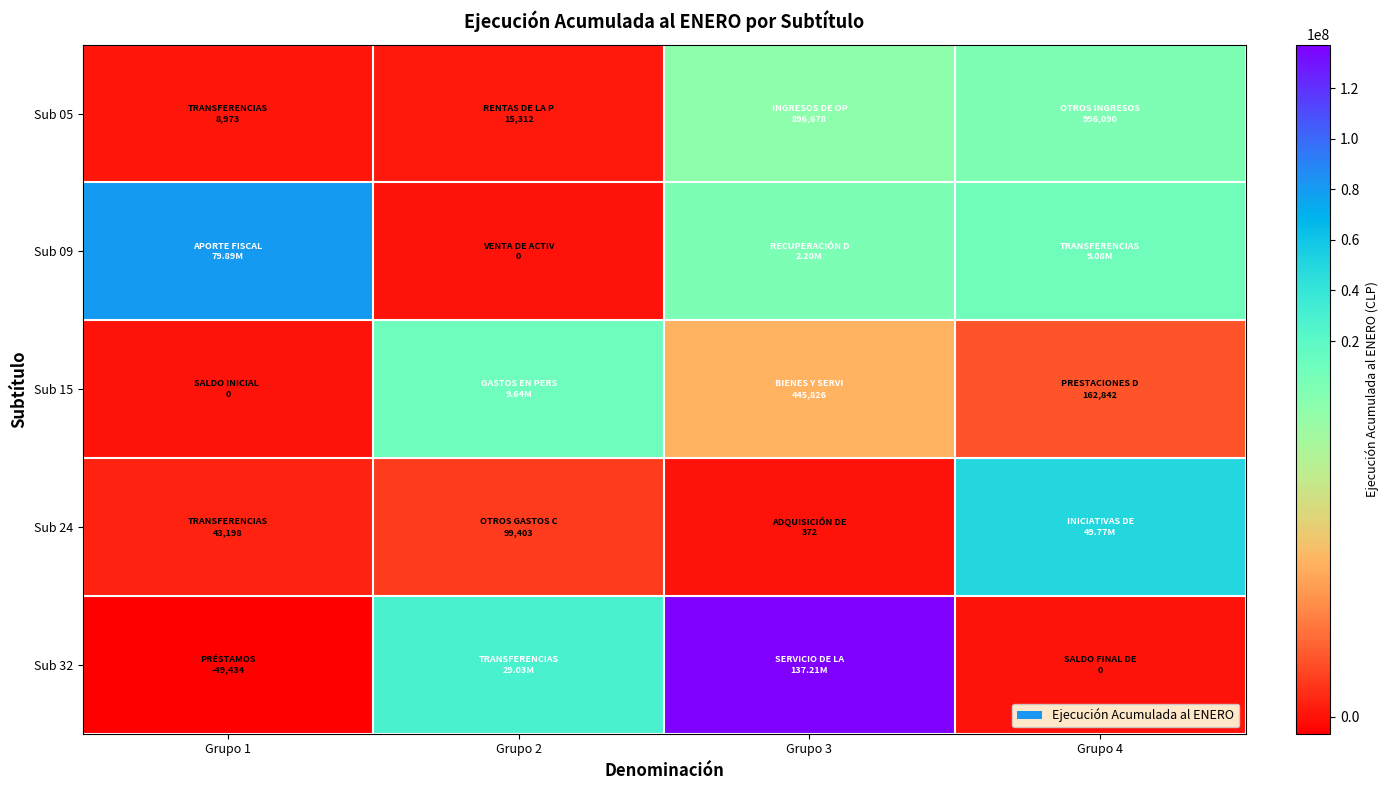

Which has a higher value, Grupo 1 or Grupo 3?

Grupo 3